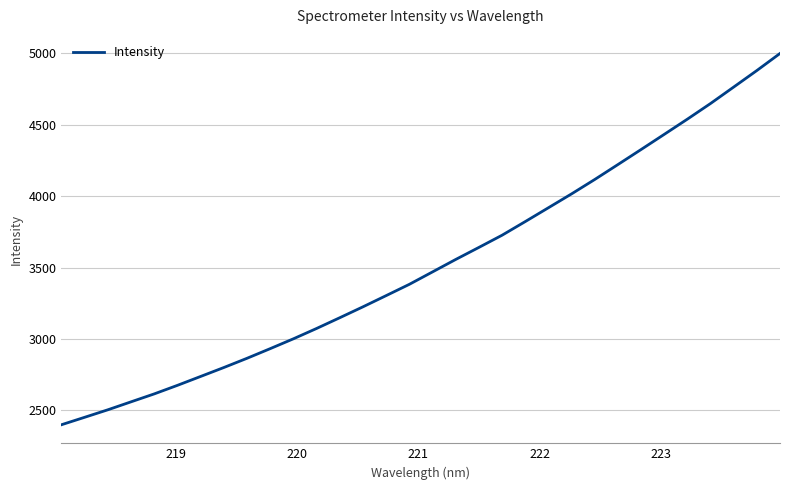

What is the sum of all values?

112749.2